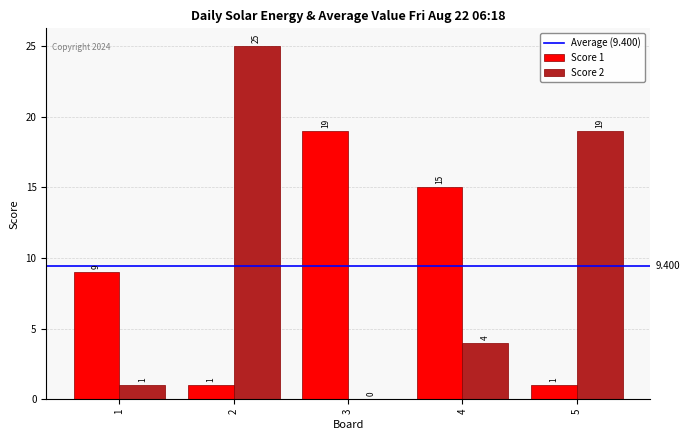

At which category is the sum across all series the highest?

2